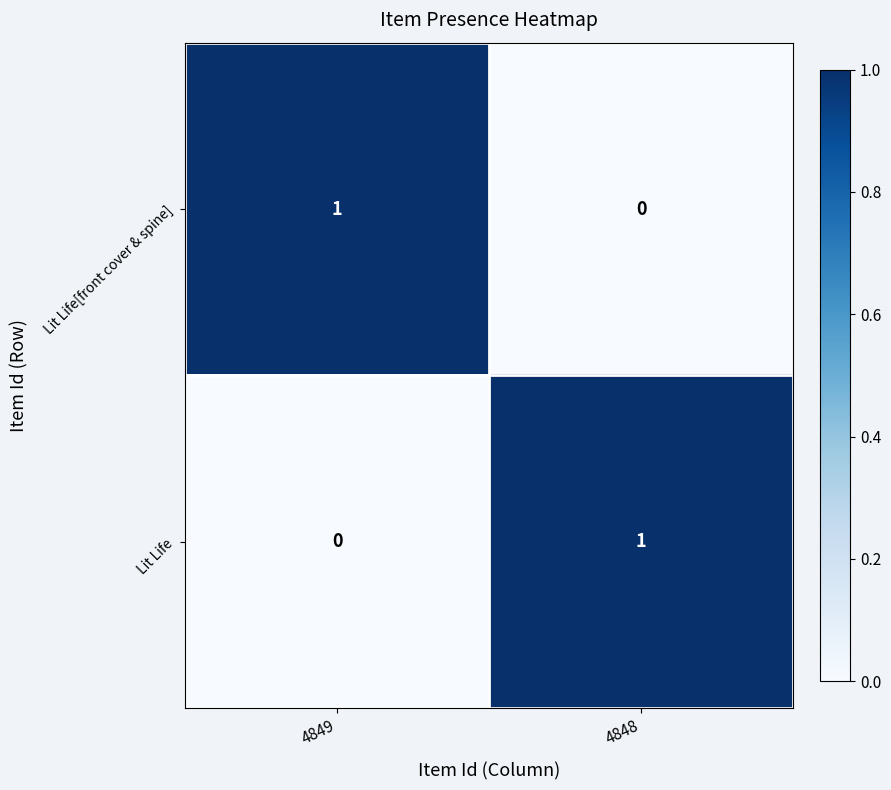

Is it true that Lit Life equals 0 at 4848?

False